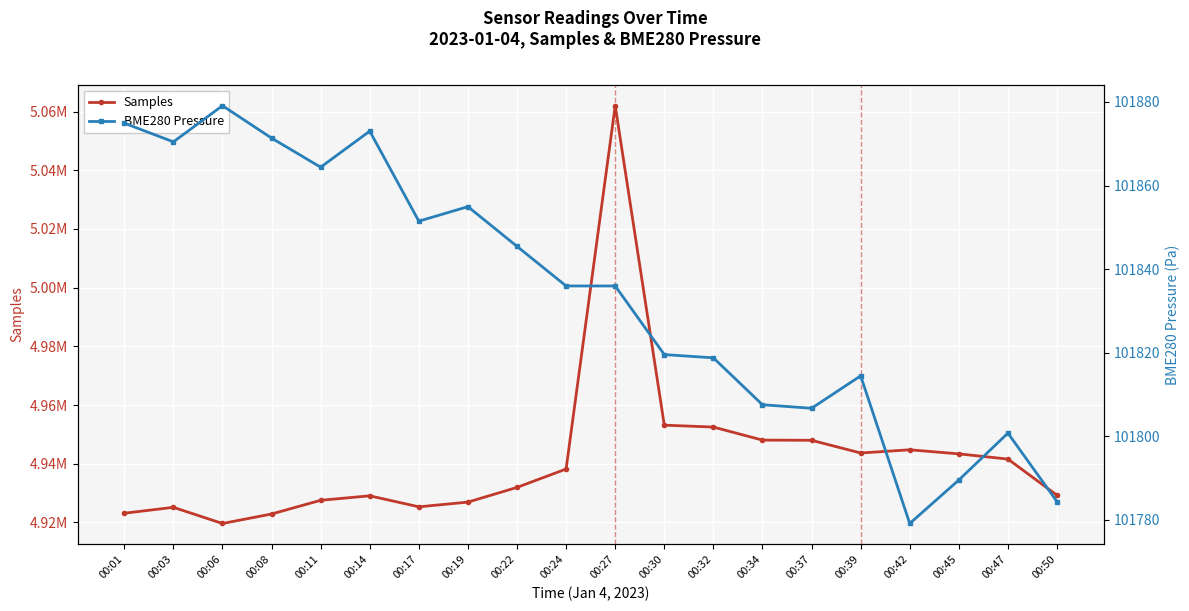

What value does the BME280 Pressure series have at 00:27?

101836.0